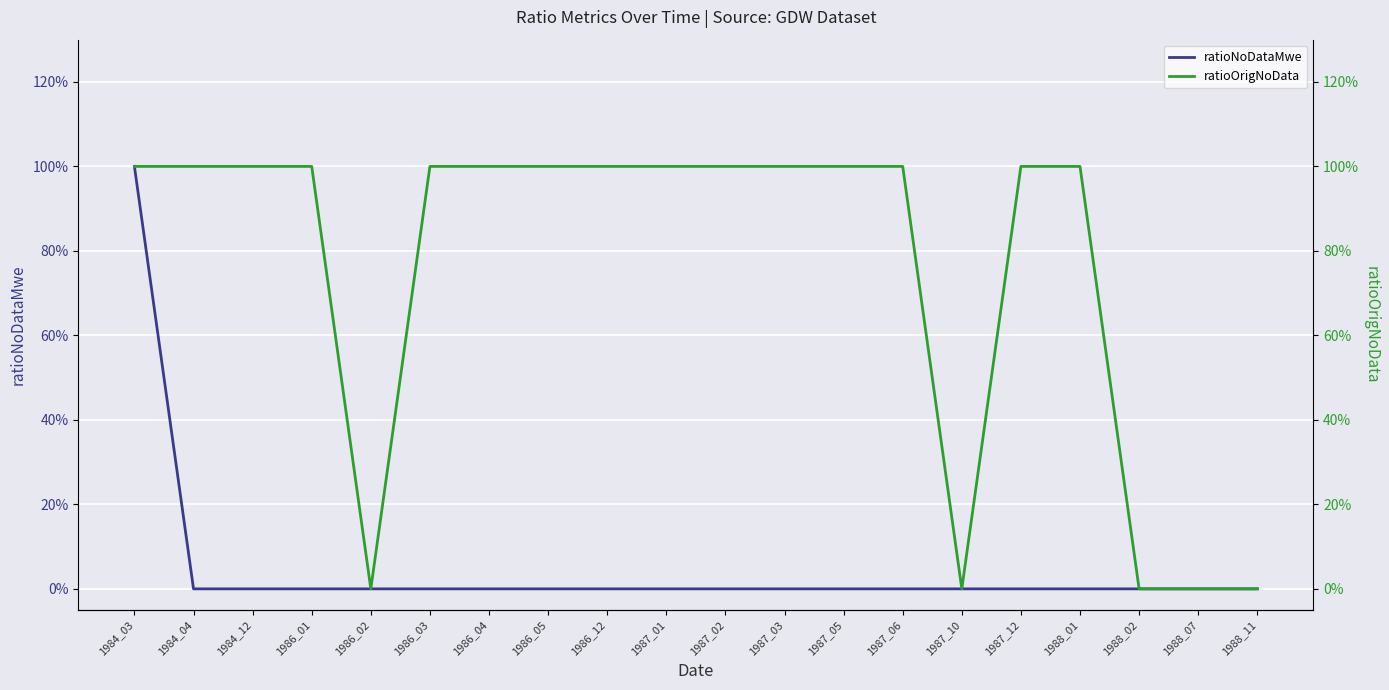

True or false: ratioOrigNoData has a value of 1 at 1984_03.

False